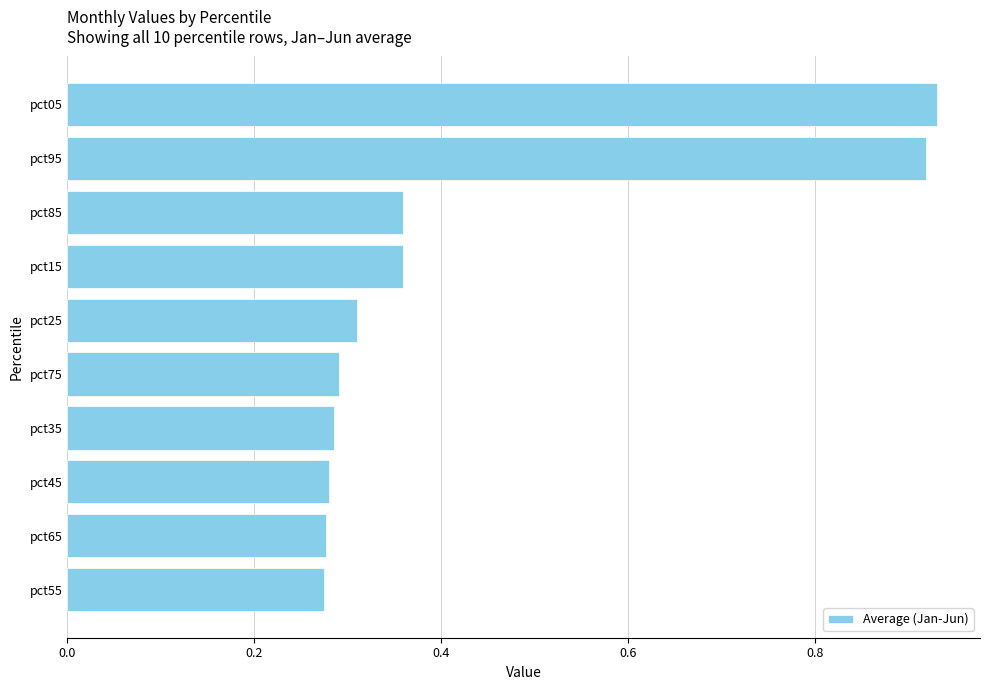

How many values are between 0 and 1?

10